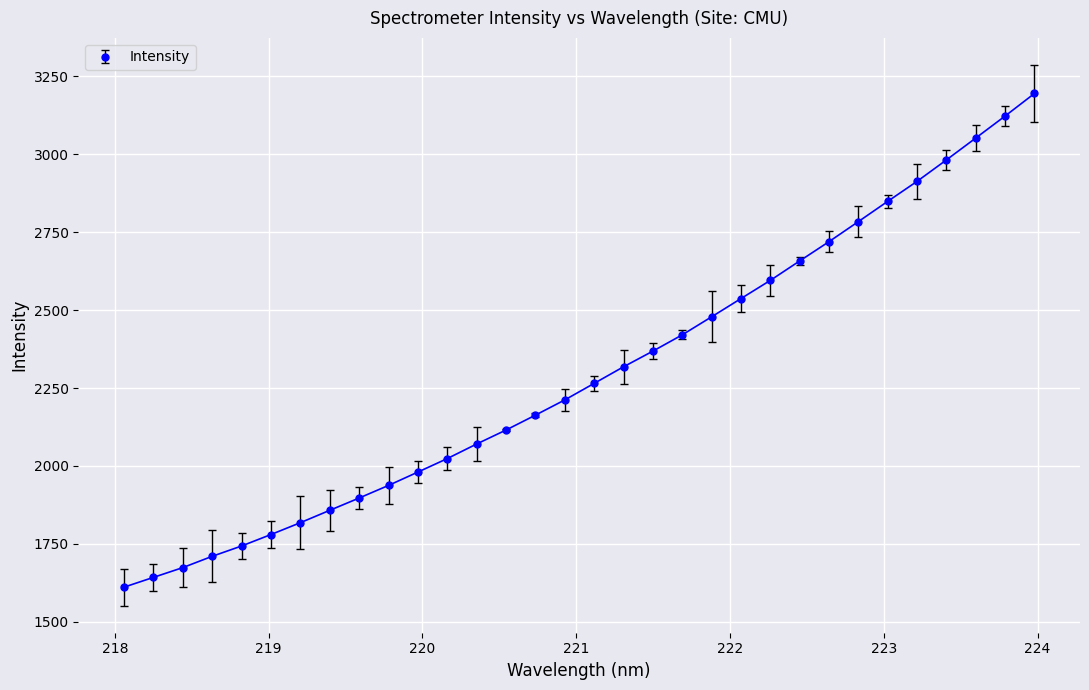

What is the average value?

2296.8